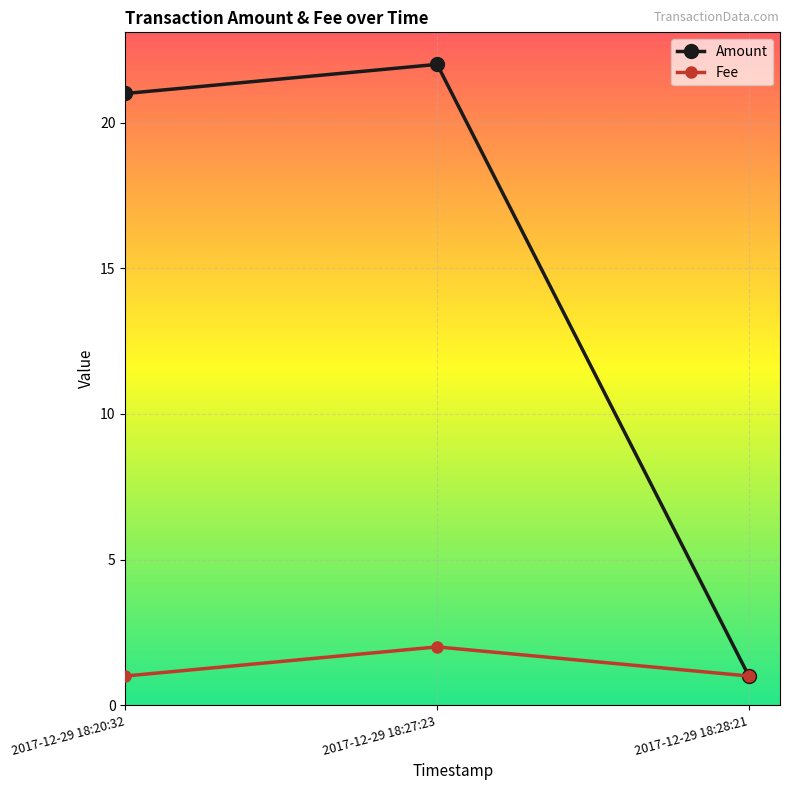

Read the Fee value at 2017-12-29 18:28:21.

1